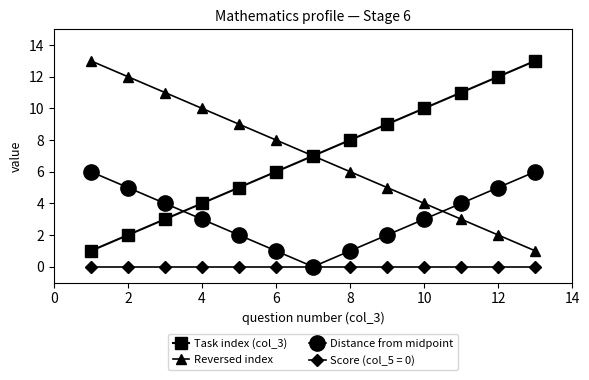

What is the maximum value for Distance from midpoint?

6